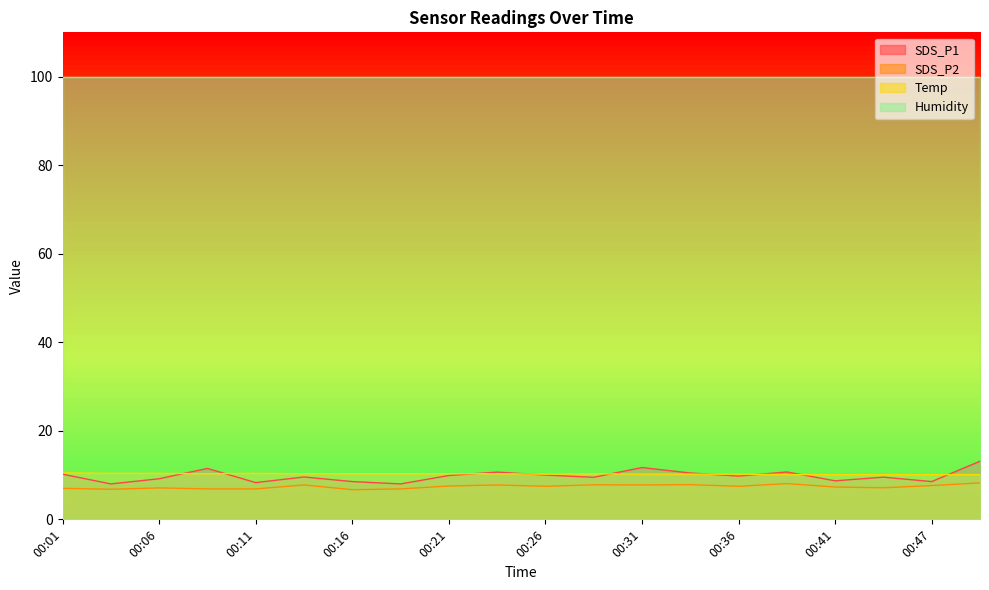

Where is the first local maximum for SDS_P2?

00:06